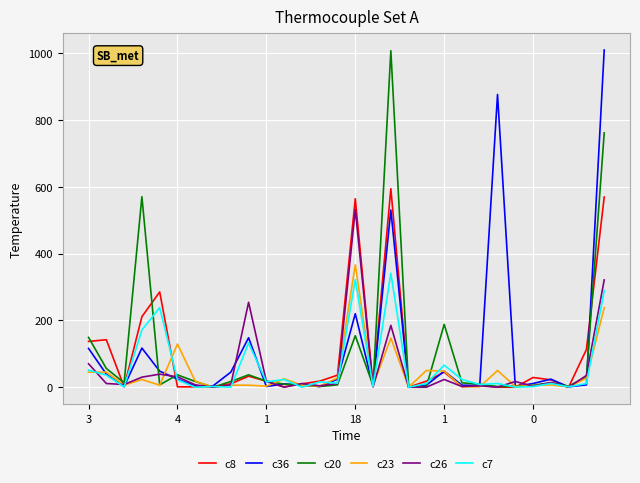

What is the sum of all c26 values?

1637